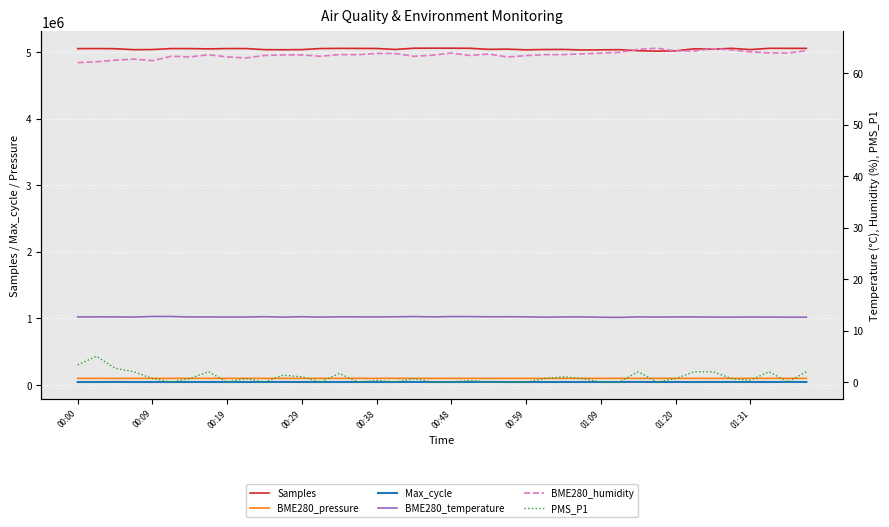

True or false: BME280_temperature and BME280_pressure cross at least once.

False